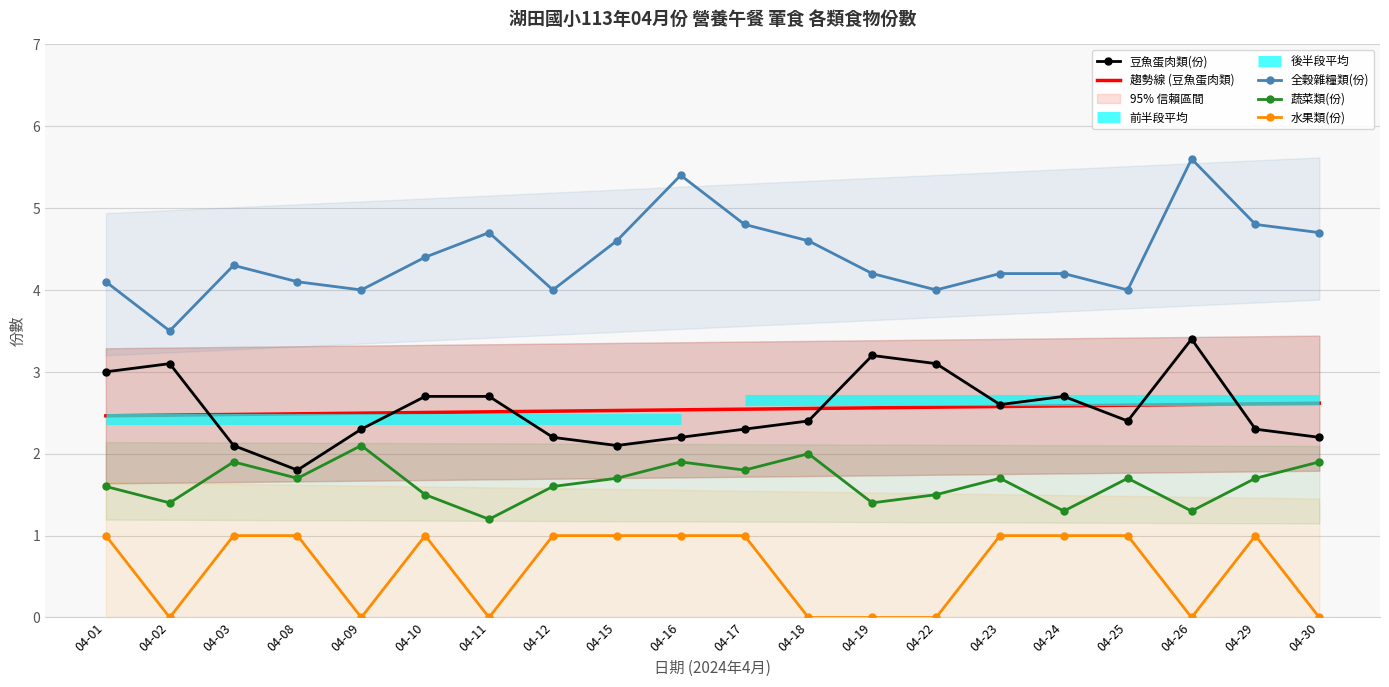

True or false: 水果類(份) and 全穀雜糧類(份) intersect in this chart.

False